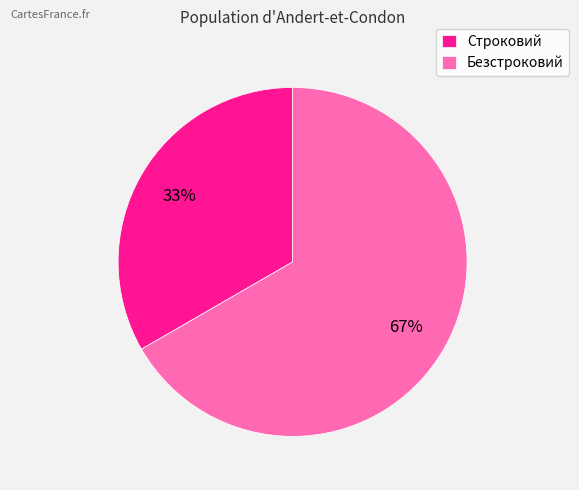

To the nearest percent, what is the combined percentage of Безстроковий and Строковий?

100%